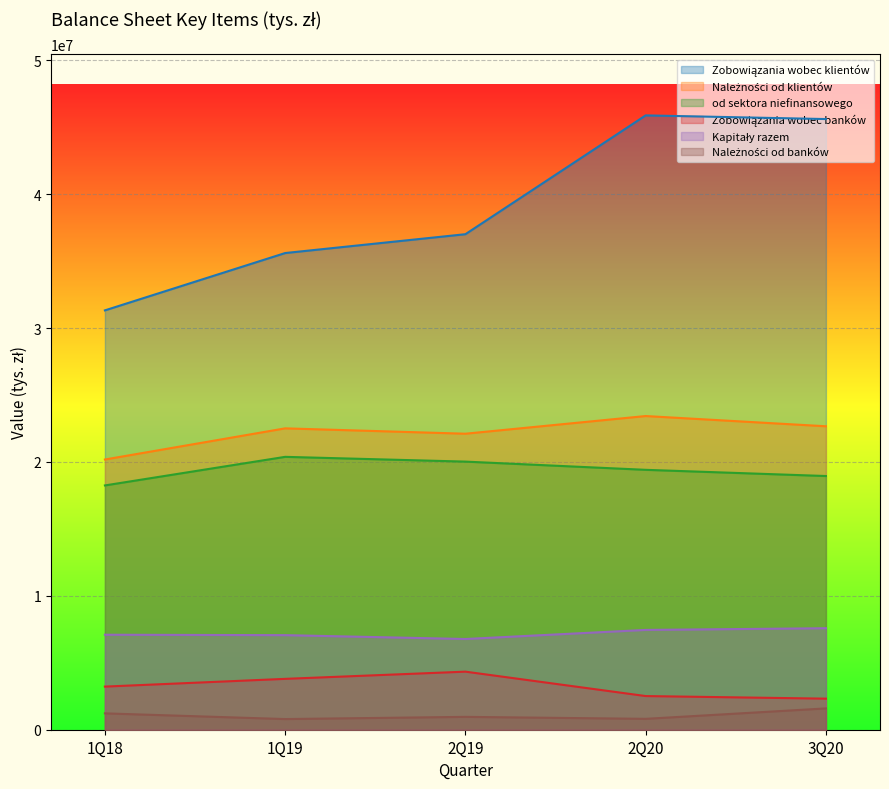

What position from the right is 1Q19?

4